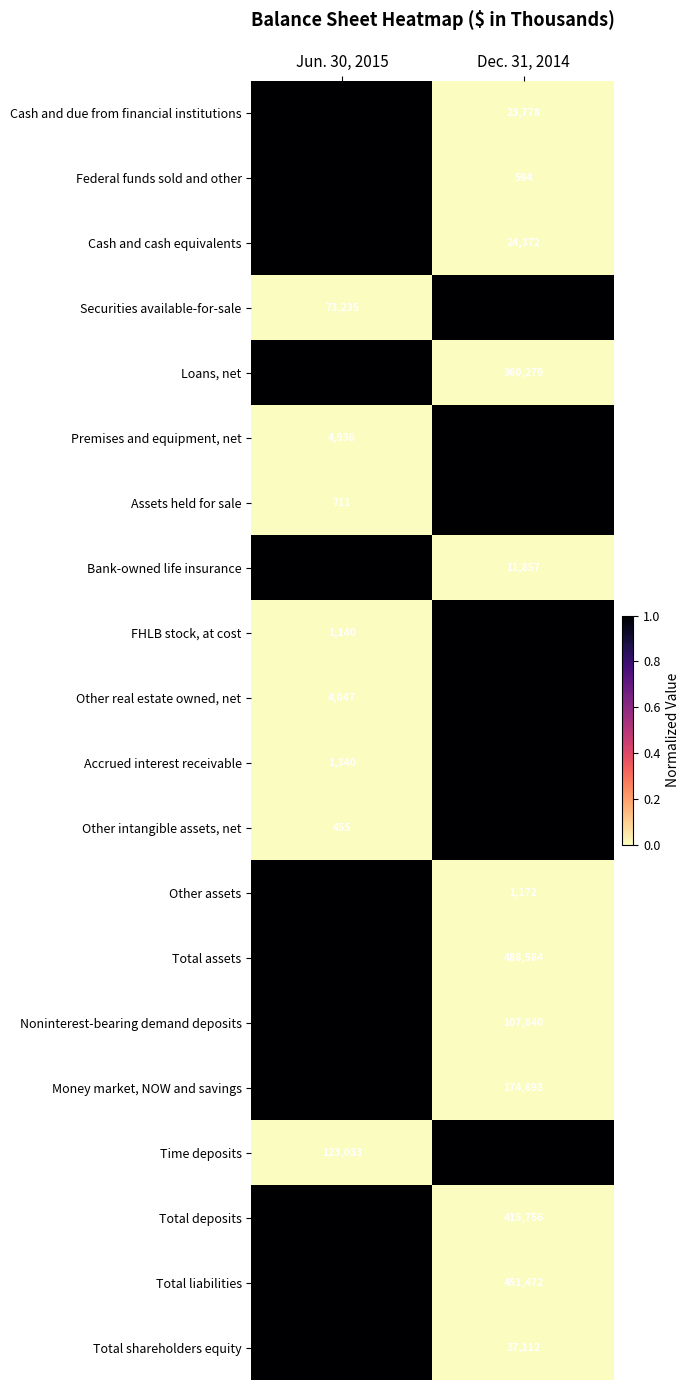

How many distinct data groups are displayed?

20